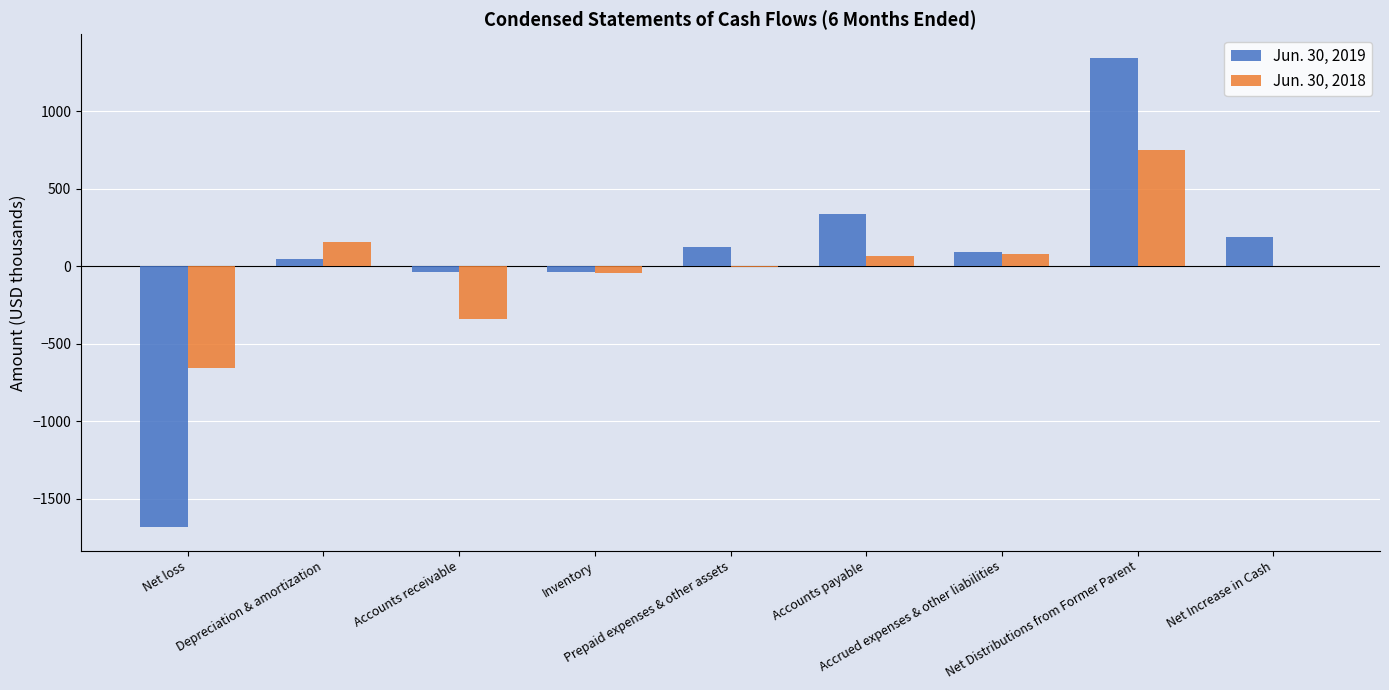

What is the greatest value displayed?

1345